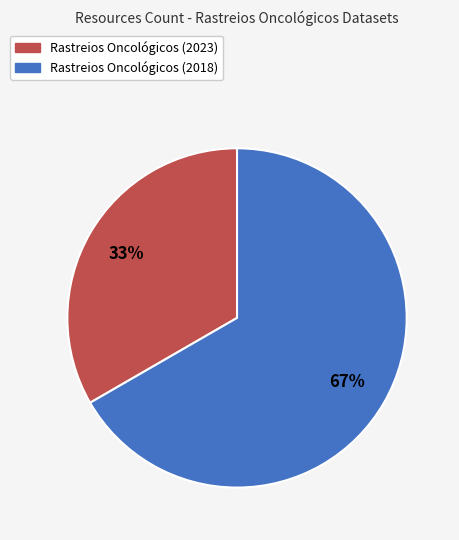

Does any single category account for the majority?

Yes